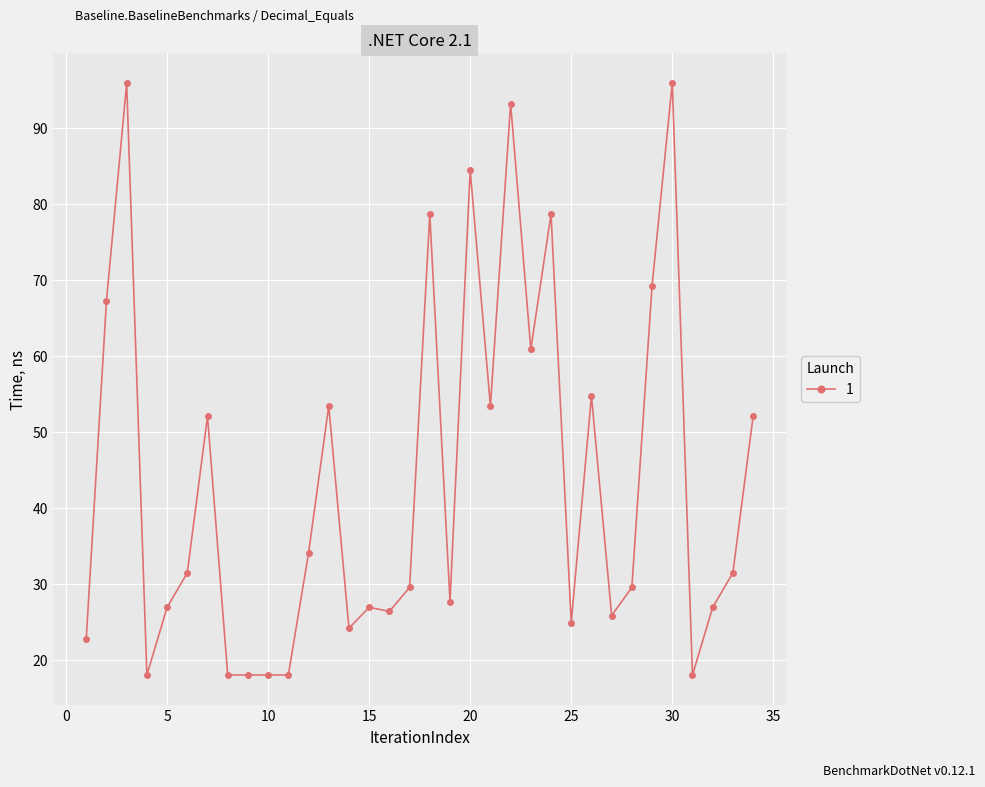

What is the sum of all values?

1485.6